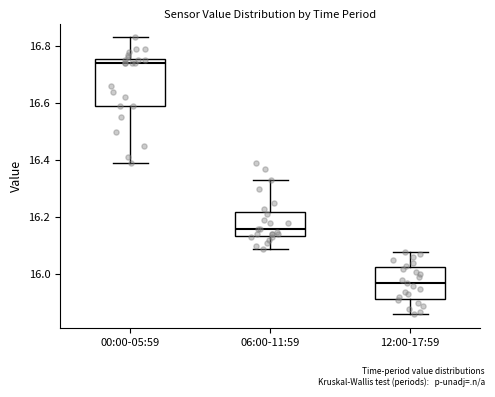

Reading left to right, read every box against the y-axis: the position of its median line, the range the box covers, and the ends of its whiskers. The values are not printed on the chart, so give them approximately, as read against the axis.

00:00-05:59: median 16.74, box 16.60 to 16.76, whiskers 16.40 to 16.84
06:00-11:59: median 16.16, box 16.14 to 16.22, whiskers 16.10 to 16.34
12:00-17:59: median 15.98, box 15.92 to 16.02, whiskers 15.86 to 16.08